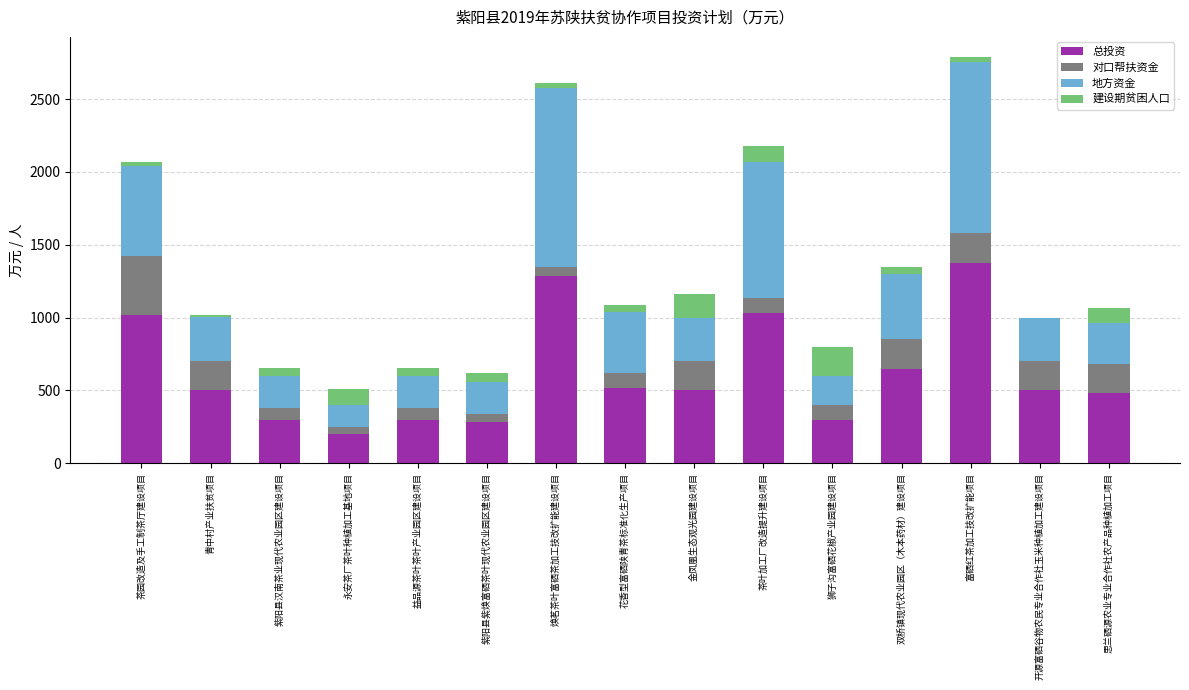

What is the highest value of the 总投资 series?

1378